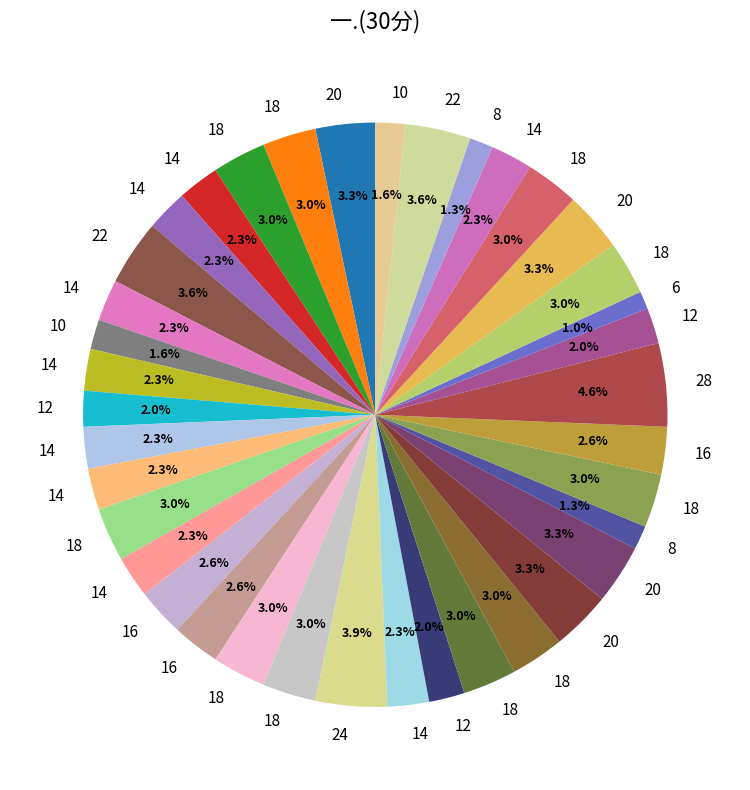

Which category has the smallest portion of the pie?

6